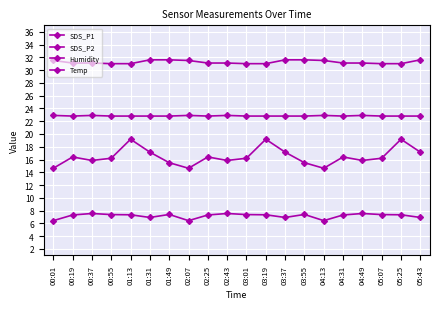

Reading left to right, list all the values displayed in this chart.

SDS_P1: 00:01=14.6	00:19=16.4	00:37=15.8	00:55=16.2	01:13=19.2	01:31=17.1	01:49=15.5	02:07=14.6	02:25=16.4	02:43=15.8	03:01=16.2	03:19=19.2	03:37=17.1	03:55=15.5	04:13=14.6	04:31=16.4	04:49=15.8	05:07=16.2	05:25=19.2	05:43=17.1
SDS_P2: 00:01=6.4	00:19=7.3	00:37=7.5	00:55=7.4	01:13=7.3	01:31=6.9	01:49=7.4	02:07=6.4	02:25=7.3	02:43=7.5	03:01=7.4	03:19=7.3	03:37=6.9	03:55=7.4	04:13=6.4	04:31=7.3	04:49=7.5	05:07=7.4	05:25=7.3	05:43=6.9
Humidity: 00:01=31.5	00:19=31.1	00:37=31.1	00:55=31.0	01:13=31.0	01:31=31.6	01:49=31.6	02:07=31.5	02:25=31.1	02:43=31.1	03:01=31.0	03:19=31.0	03:37=31.6	03:55=31.6	04:13=31.5	04:31=31.1	04:49=31.1	05:07=31.0	05:25=31.0	05:43=31.6
Temp: 00:01=22.9	00:19=22.8	00:37=22.9	00:55=22.8	01:13=22.8	01:31=22.8	01:49=22.8	02:07=22.9	02:25=22.8	02:43=22.9	03:01=22.8	03:19=22.8	03:37=22.8	03:55=22.8	04:13=22.9	04:31=22.8	04:49=22.9	05:07=22.8	05:25=22.8	05:43=22.8